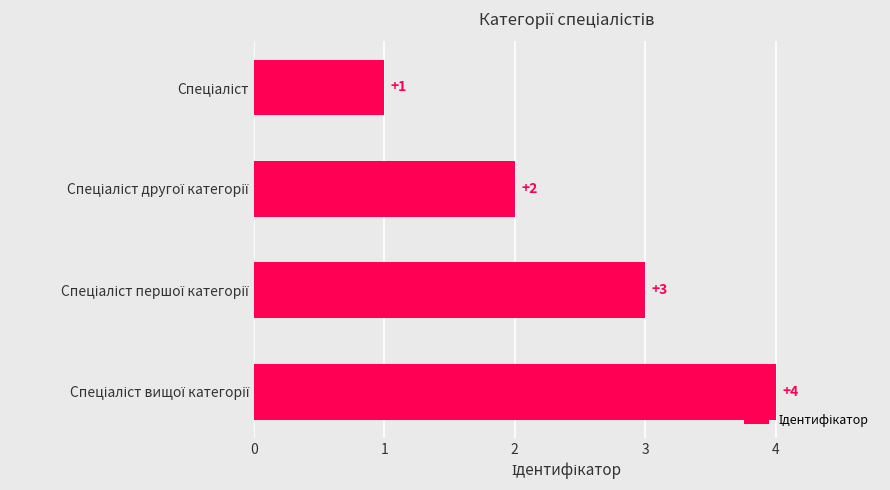

Count the values in the range 2 to 4.

3